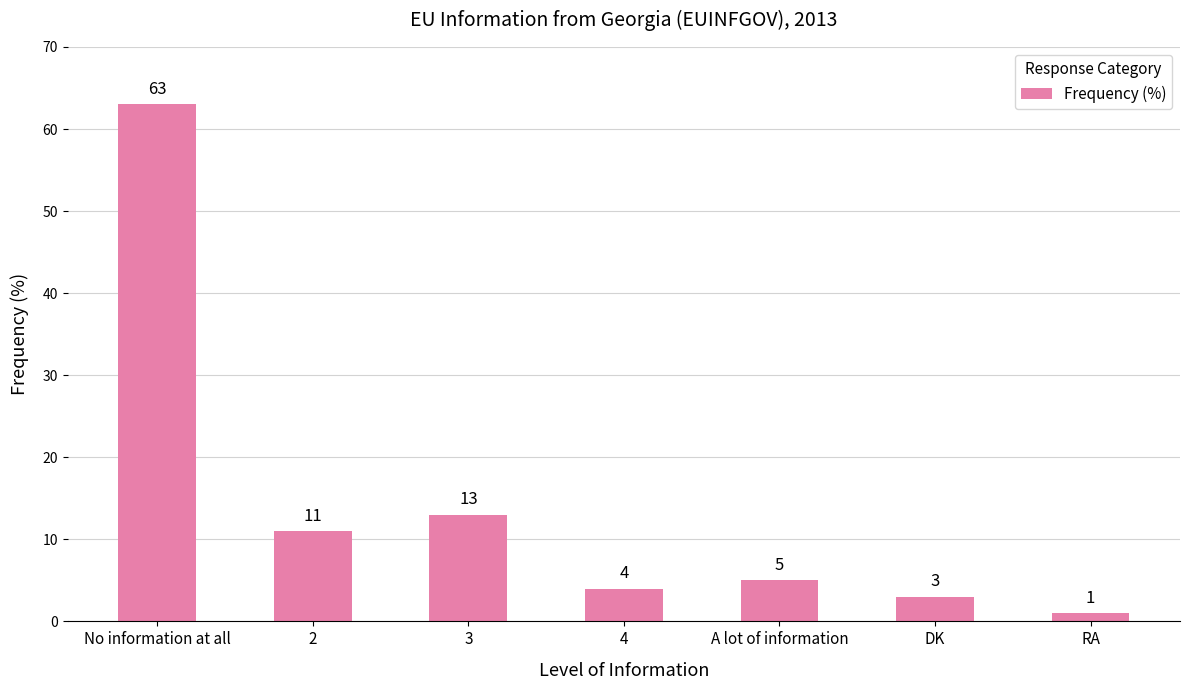

List the labels in order of value, largest first.

No information at all, 3, 2, A lot of information, 4, DK, RA